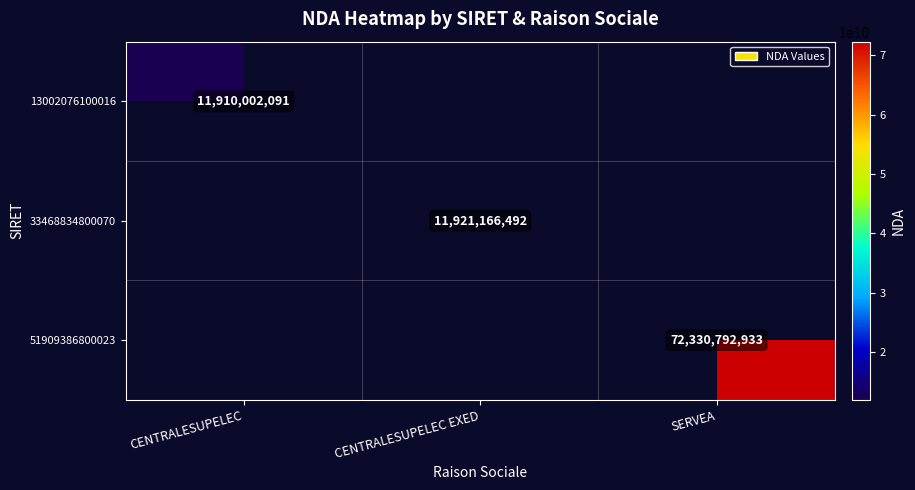

Is it true that 13002076100016 equals 20175467671 at CENTRALESUPELEC?

False